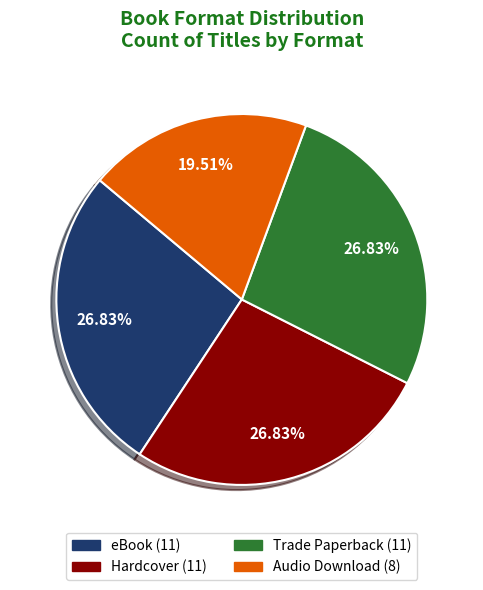

Does Trade Paperback account for over 50% of the chart?

No